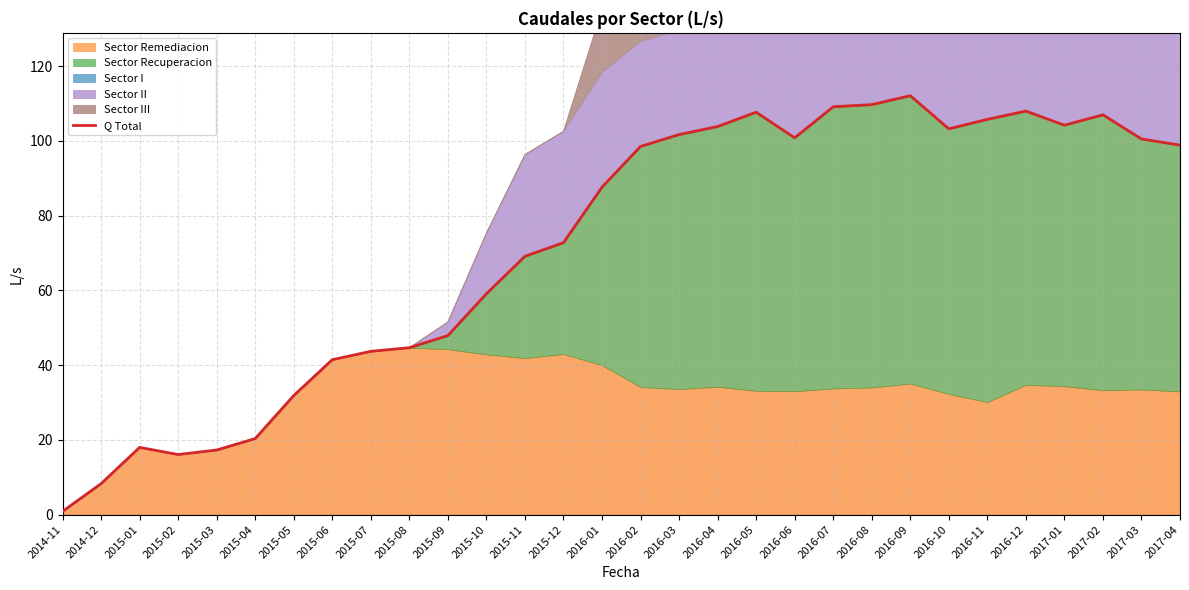

How many categories are shown in the chart?

30